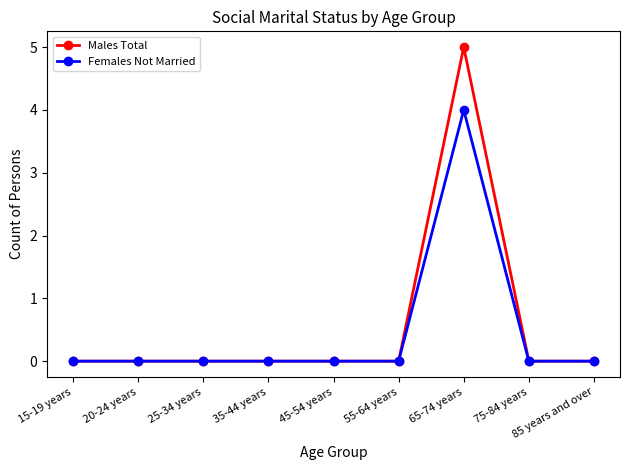

What is the maximum value shown in the chart?

5